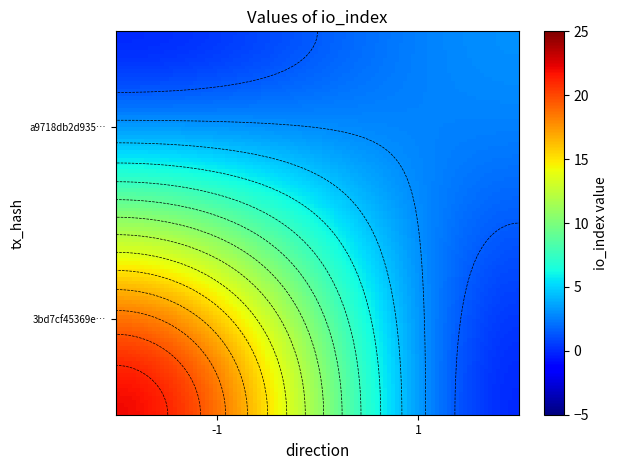

What is the average value of the a9718db2d935e6b2596f6c5e58bbc7414ef42f1 series?

2